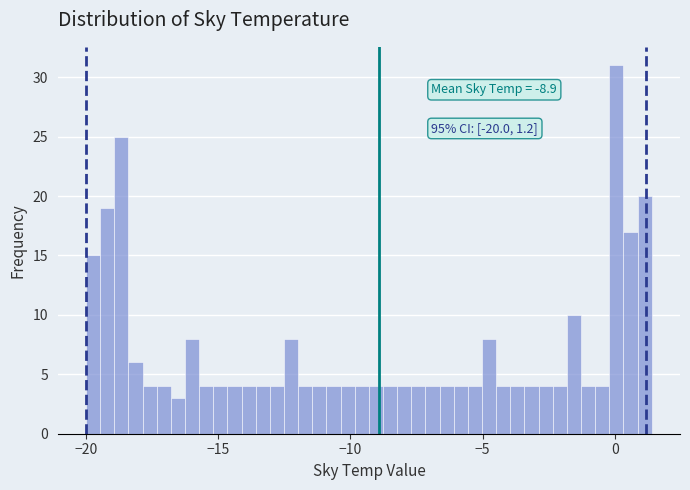

Around what value on the x-axis is the tallest bar? Give the approximate position of its centre, as read against the axis.

0.0